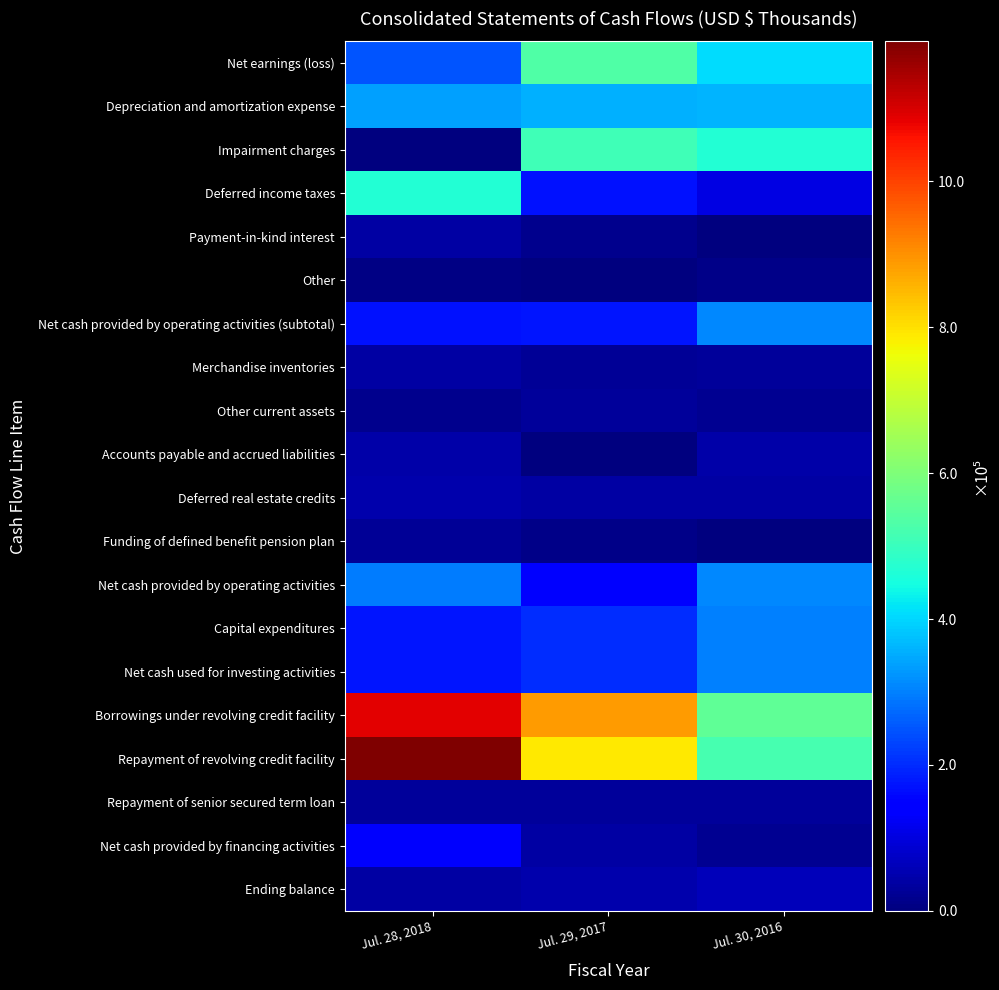

At Jul. 29, 2017, list the series in order from largest to smallest.

Borrowings under revolving credit facility, Repayment of revolving credit facility, Net earnings (loss), Impairment charges, Depreciation and amortization expense, Capital expenditures, Net cash used for investing activities, Net cash provided by operating activities (subtotal), Deferred income taxes, Net cash provided by operating activities, Ending balance, Net cash provided by financing activities, Deferred real estate credits, Other current assets, Repayment of senior secured term loan, Merchandise inventories, Payment-in-kind interest, Funding of defined benefit pension plan, Other, Accounts payable and accrued liabilities